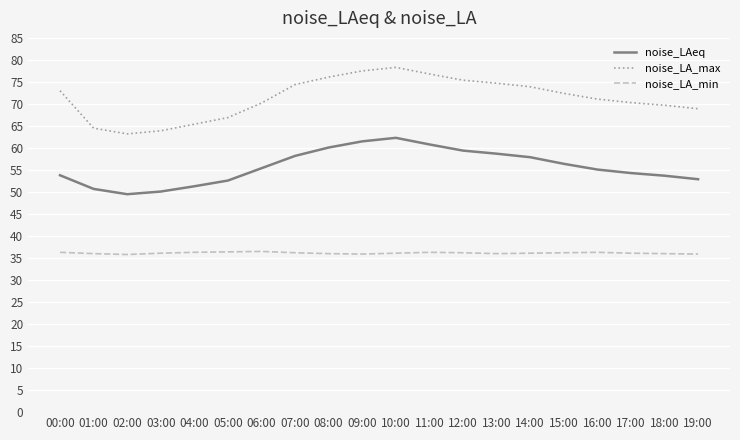

True or false: noise_LA_min and noise_LAeq cross at least once.

False